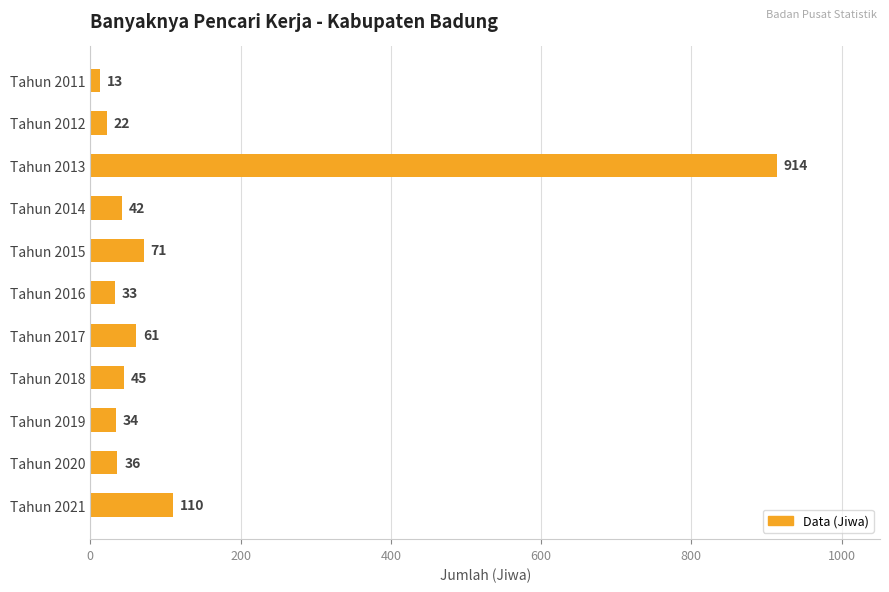

List the labels in order of value, smallest first.

Tahun 2011, Tahun 2012, Tahun 2016, Tahun 2019, Tahun 2020, Tahun 2014, Tahun 2018, Tahun 2017, Tahun 2015, Tahun 2021, Tahun 2013